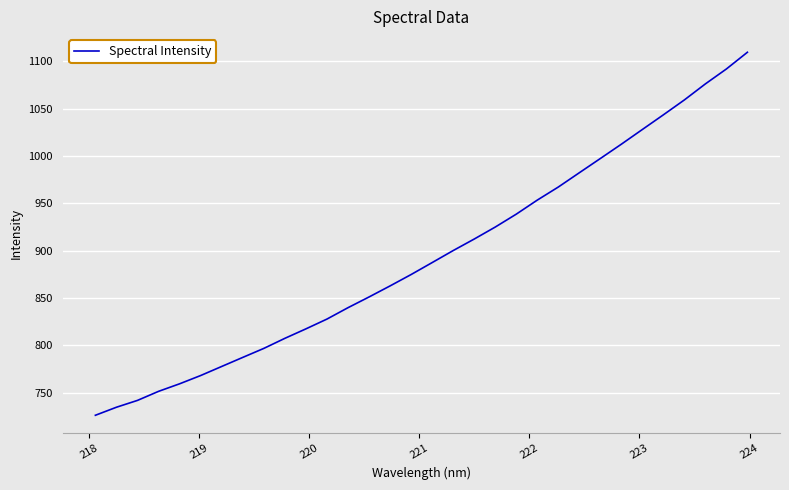

What is the difference between the maximum and minimum values?

383.5